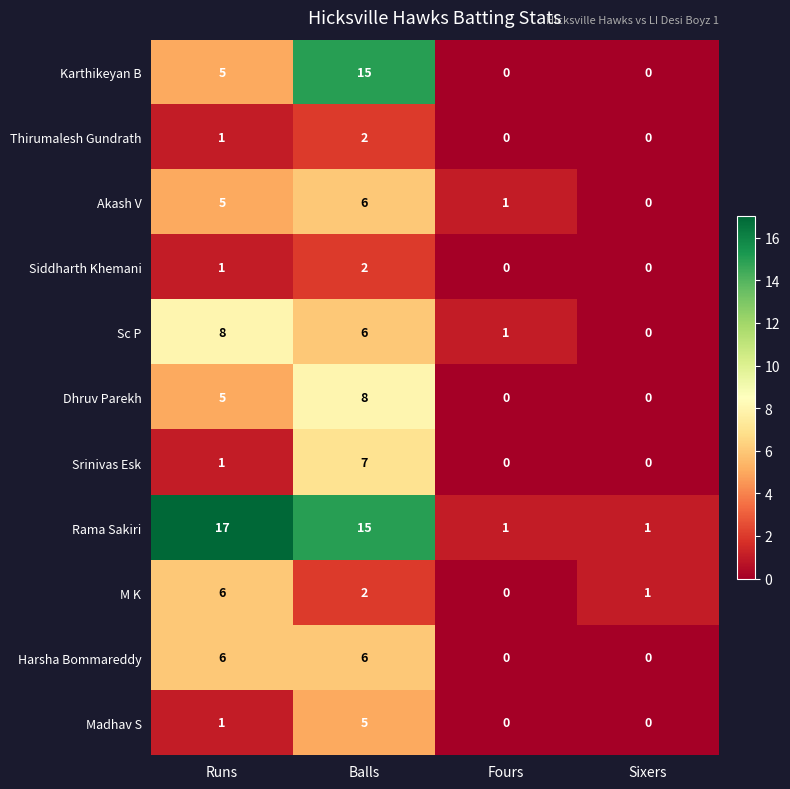

At which category is the sum across all series the highest?

Balls